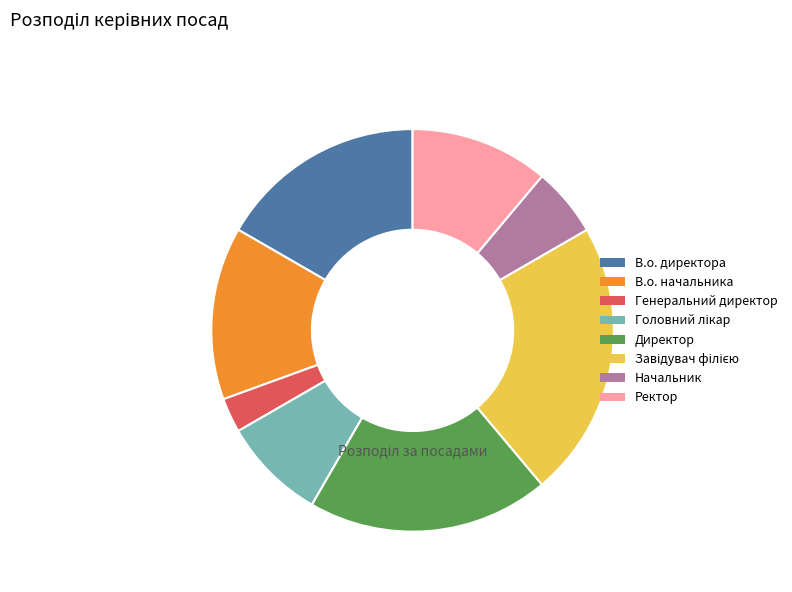

True or false: Ректор accounts for 24% of the total.

False